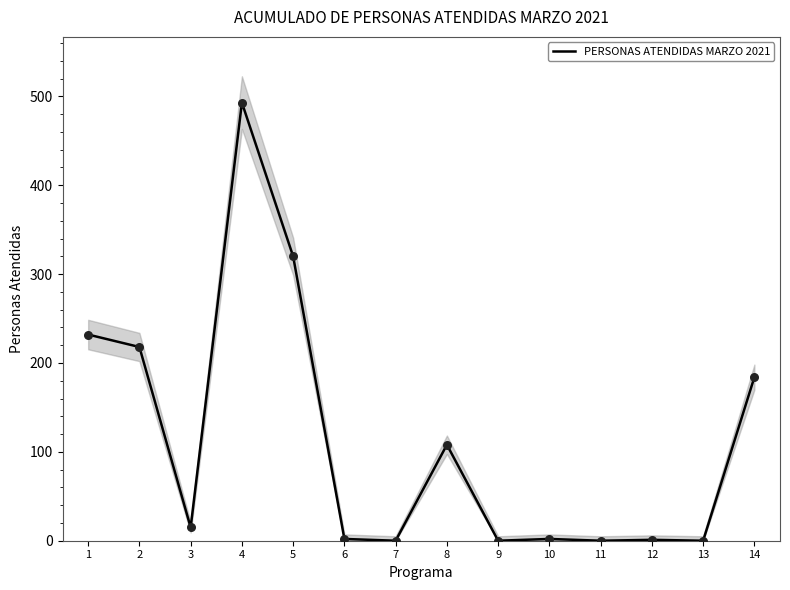

What is the change in value from 8 to 11?

-108